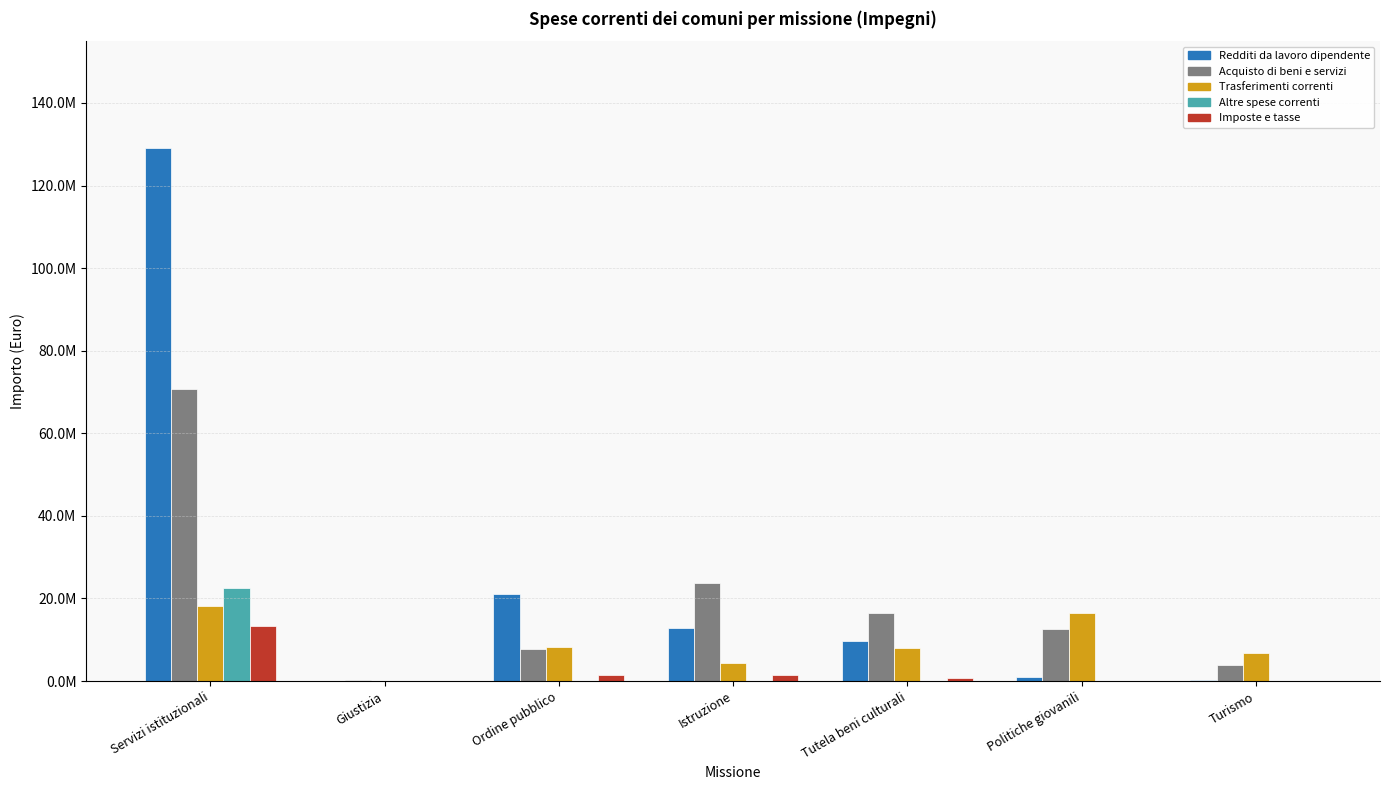

What are all the series names shown in the legend?

Redditi da lavoro dipendente, Acquisto di beni e servizi, Trasferimenti correnti, Altre spese correnti, Imposte e tasse